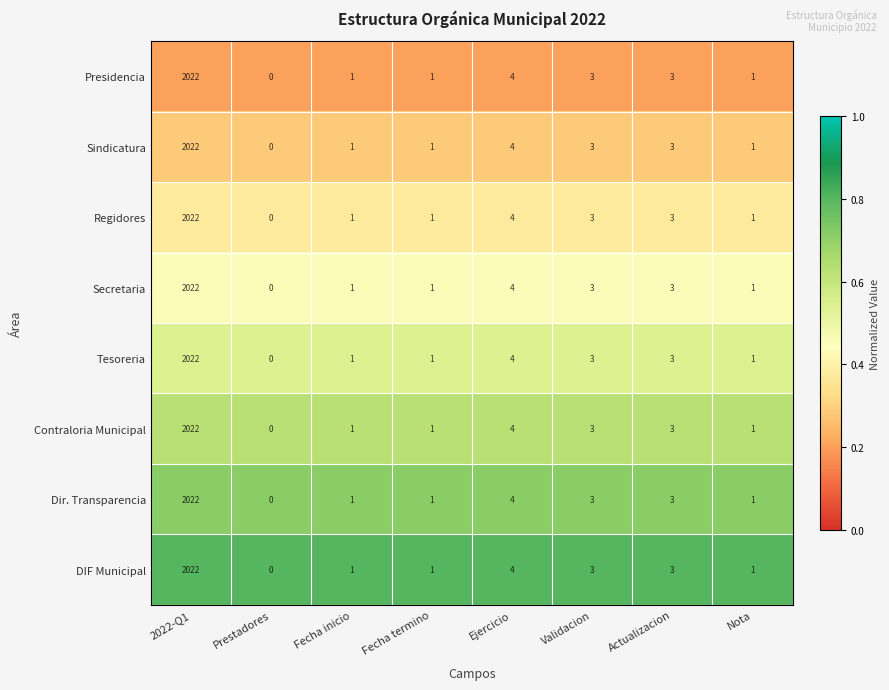

Count the number of data series in this chart.

8